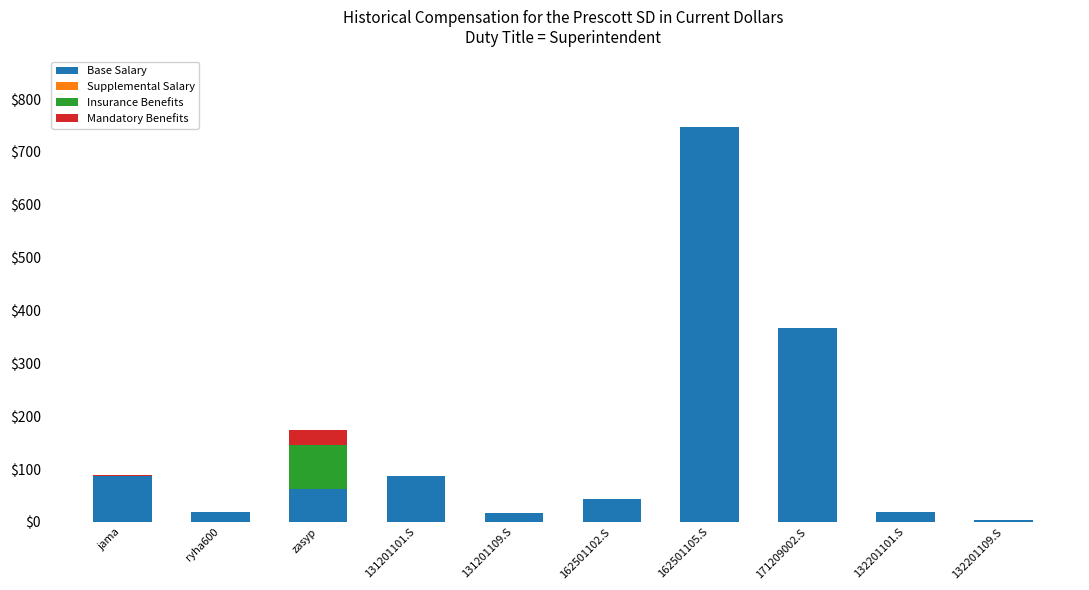

At which label is Base Salary closest to 375?

171209002.S